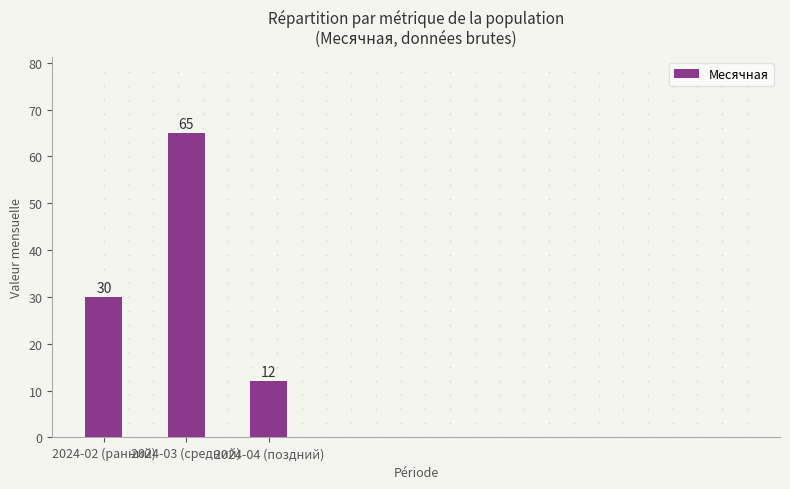

Which has a higher value, 2024-02 (ранний) or 2024-04 (поздний)?

2024-02 (ранний)